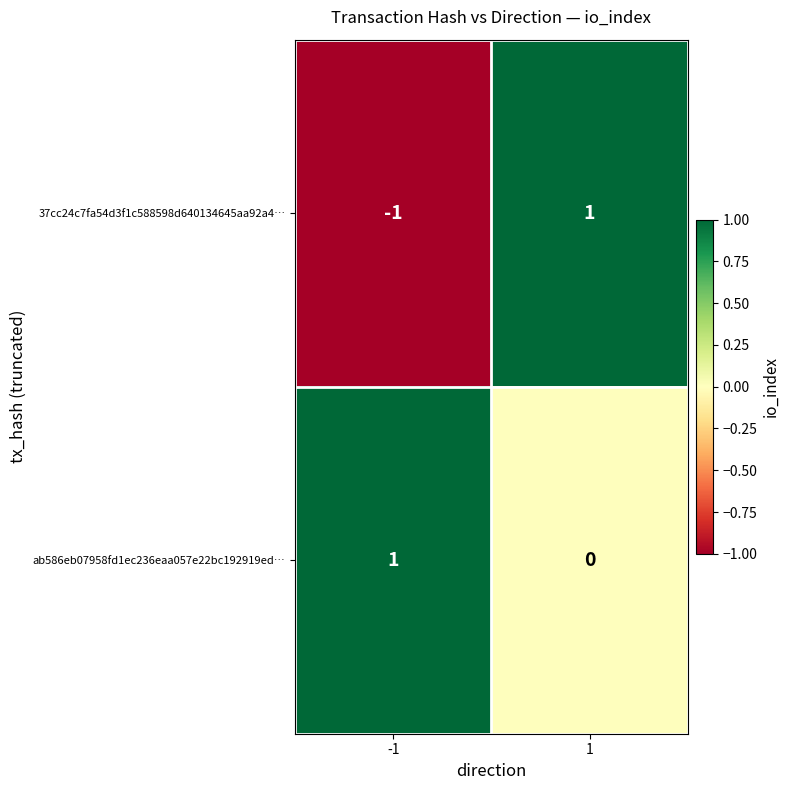

How many categories are shown in the chart?

2